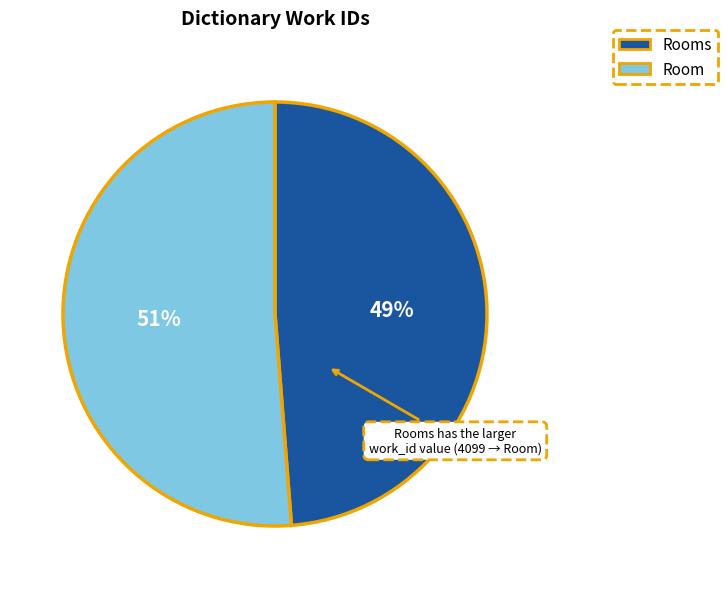

To the nearest percent, what is the average slice percentage?

50%